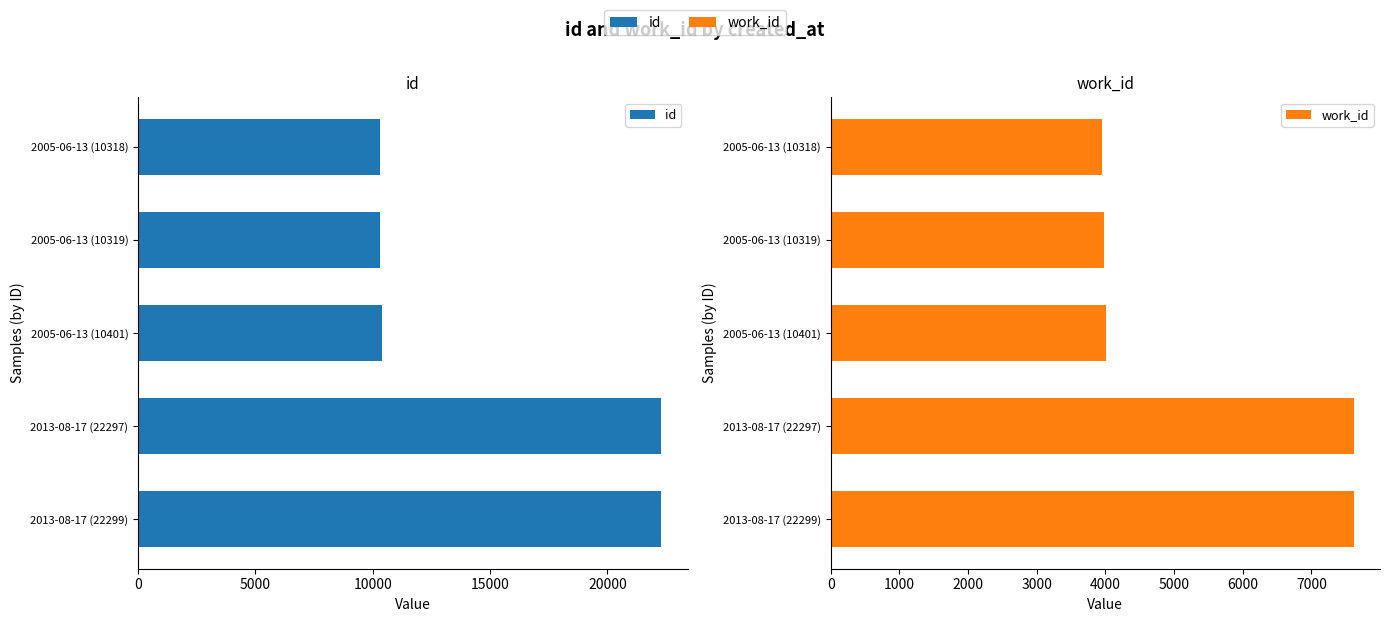

What is the value of the work_id bar at the 3rd from the left?

4016